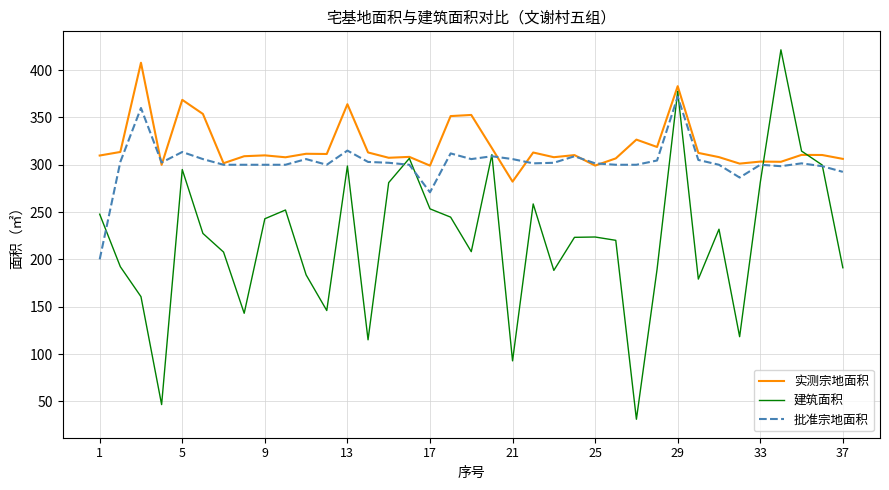

List the series in order of their overall mean, highest first.

实测宗地面积, 批准宗地面积, 建筑面积